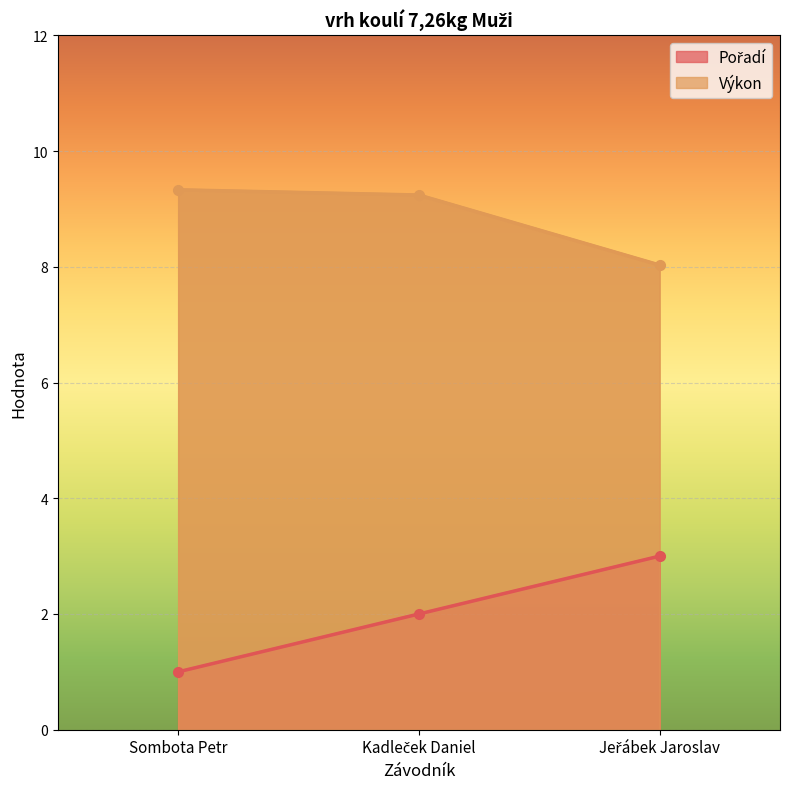

Which series has the largest total across all categories?

Výkon